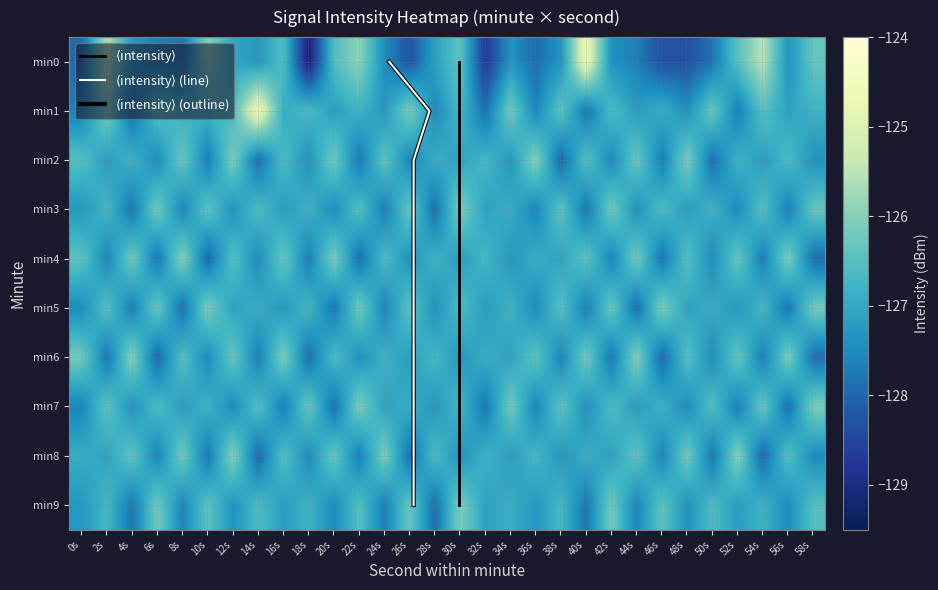

How many series are shown in this chart?

10